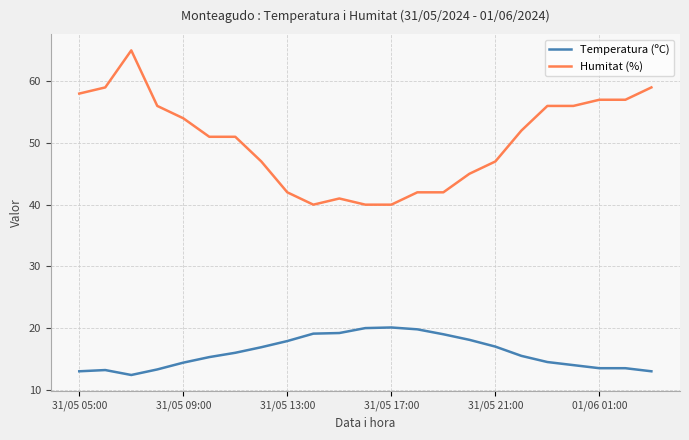

True or false: Temperatura (ºC) and Humitat (%) intersect in this chart.

False